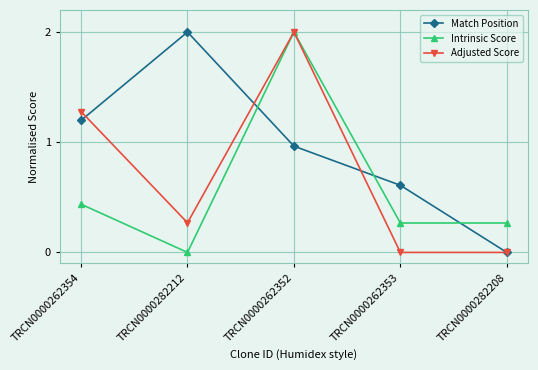

Where do Match Position and Intrinsic Score first cross each other?

TRCN0000282212 and TRCN0000262352